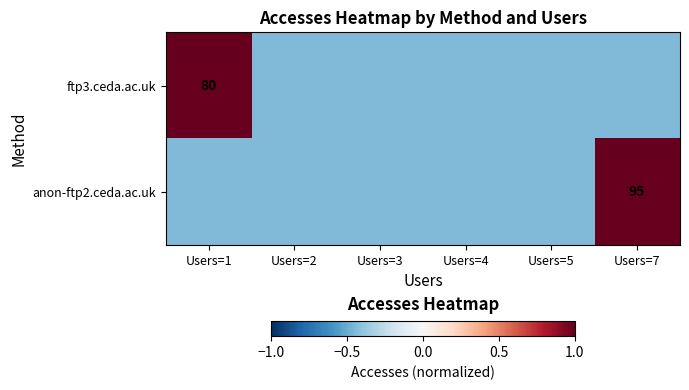

What is the approximate value of anon-ftp2.ceda.ac.uk at Users=1?

-0.4